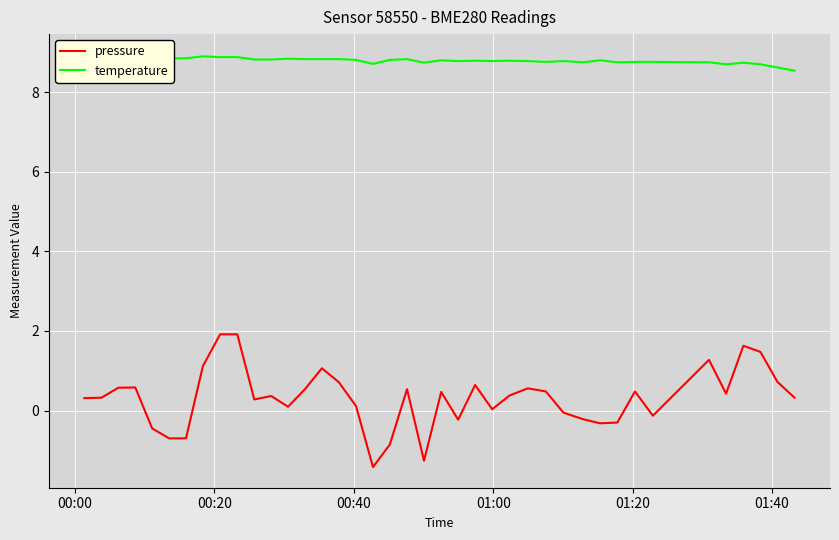

How many data points in pressure are above 0?

28